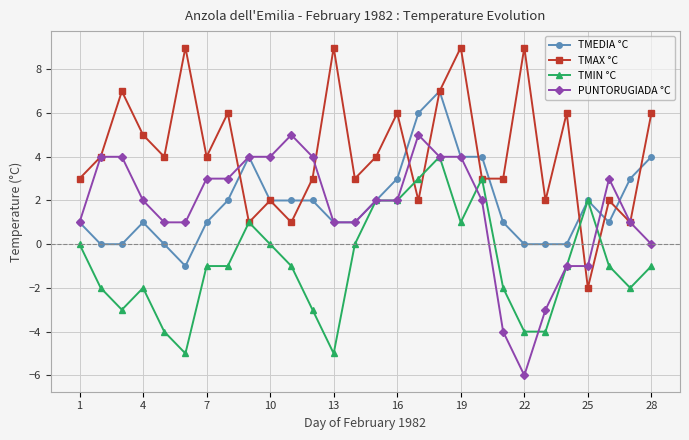

Count the number of categories in the chart.

28